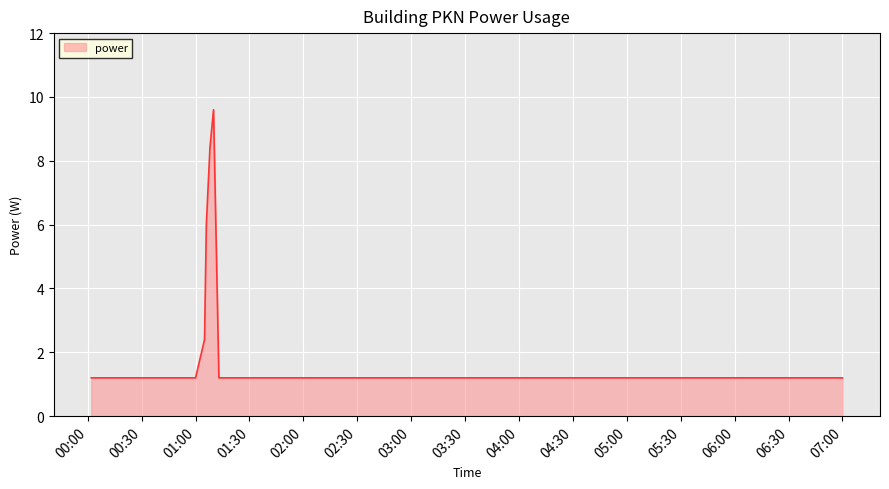

What is the maximum value shown in the chart?

9.6